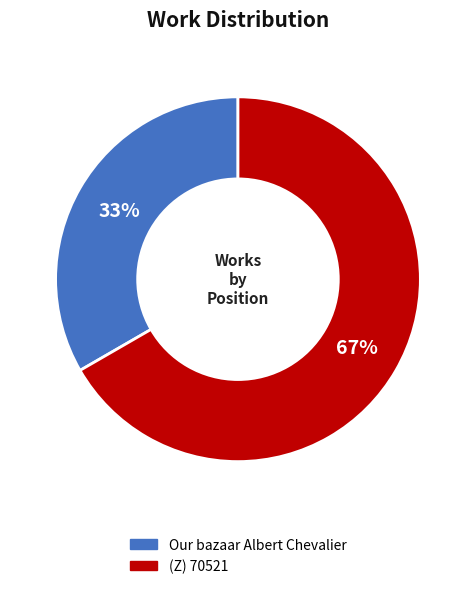

What is the smallest slice in the pie chart?

Our bazaar Albert Chevalier